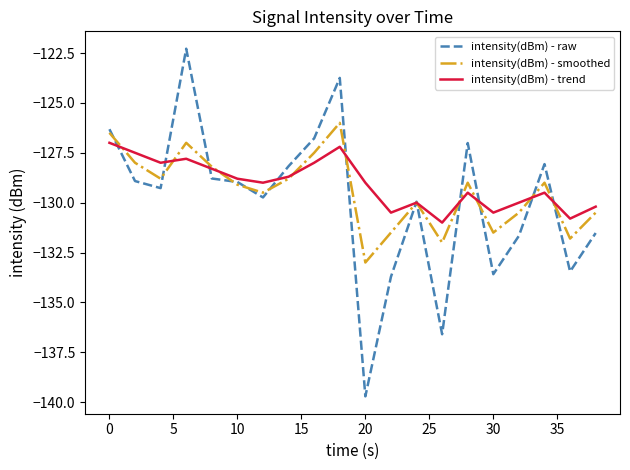

What is the lowest value of the intensity(dBm) - raw series?

-139.7